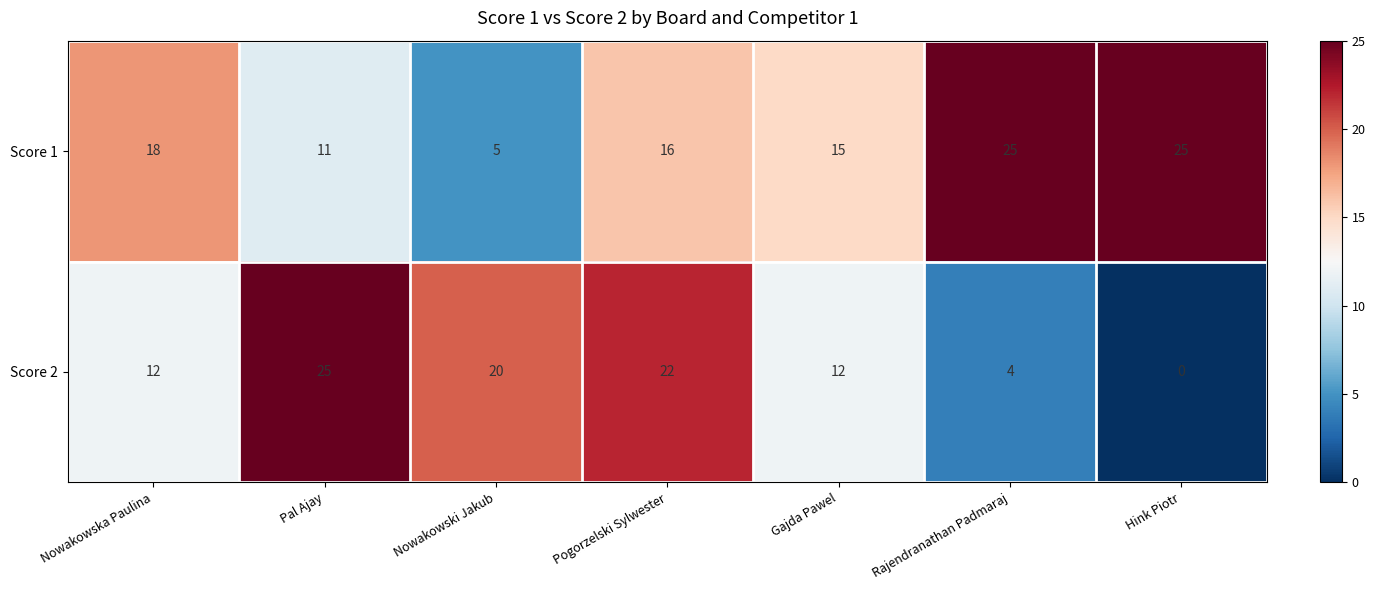

What is the total value across all series at Nowakowska Paulina?

30